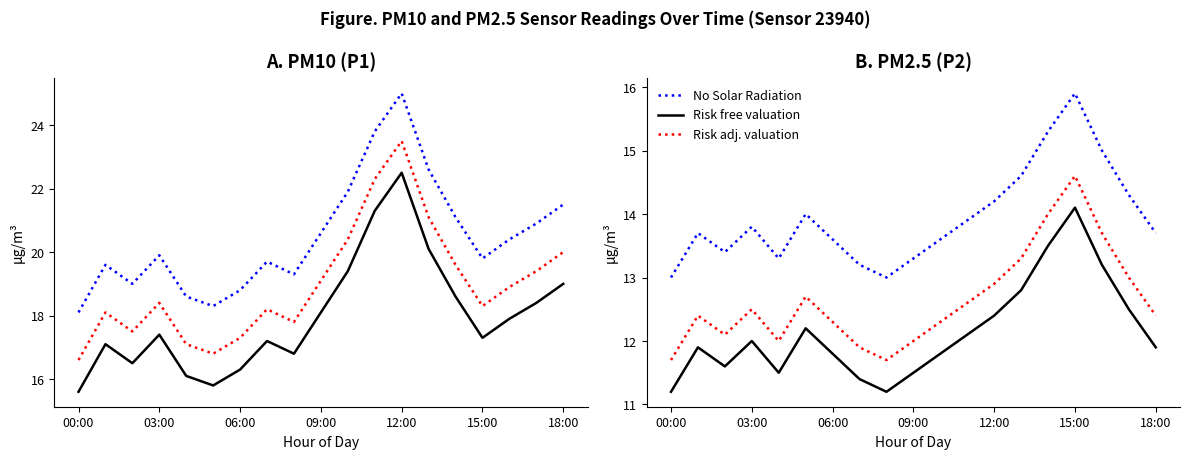

What are all the series names shown in the legend?

No Solar Radiation, Risk free valuation, Risk adj. valuation